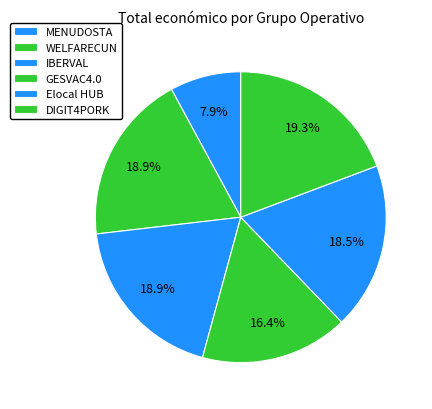

True or false: MENUDOSTA accounts for 14% of the total.

False